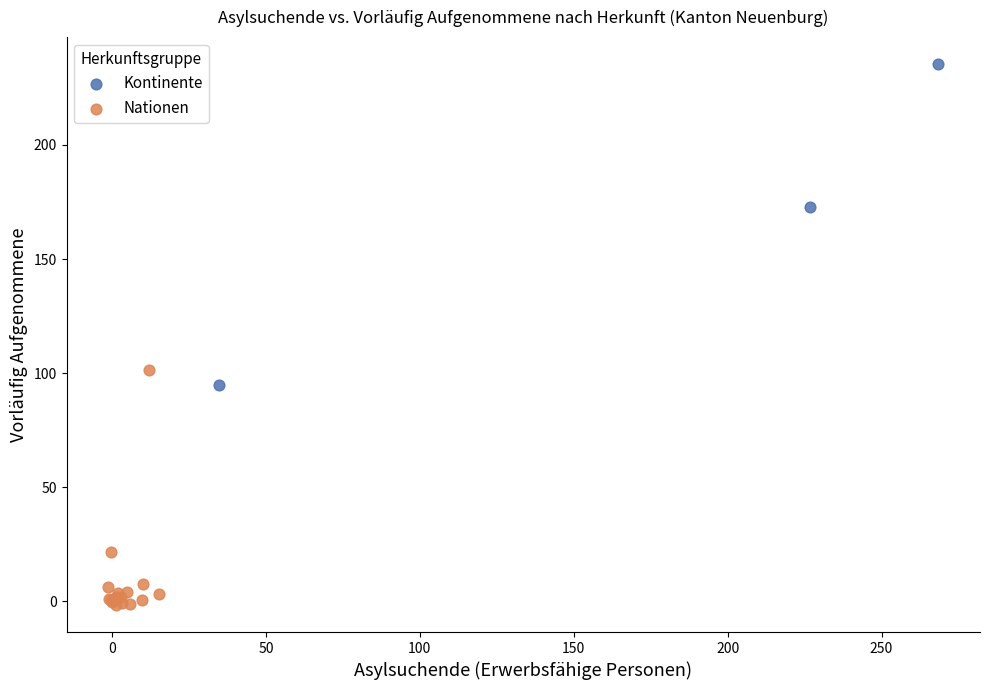

Which series has the widest spread of Y values?

Kontinente